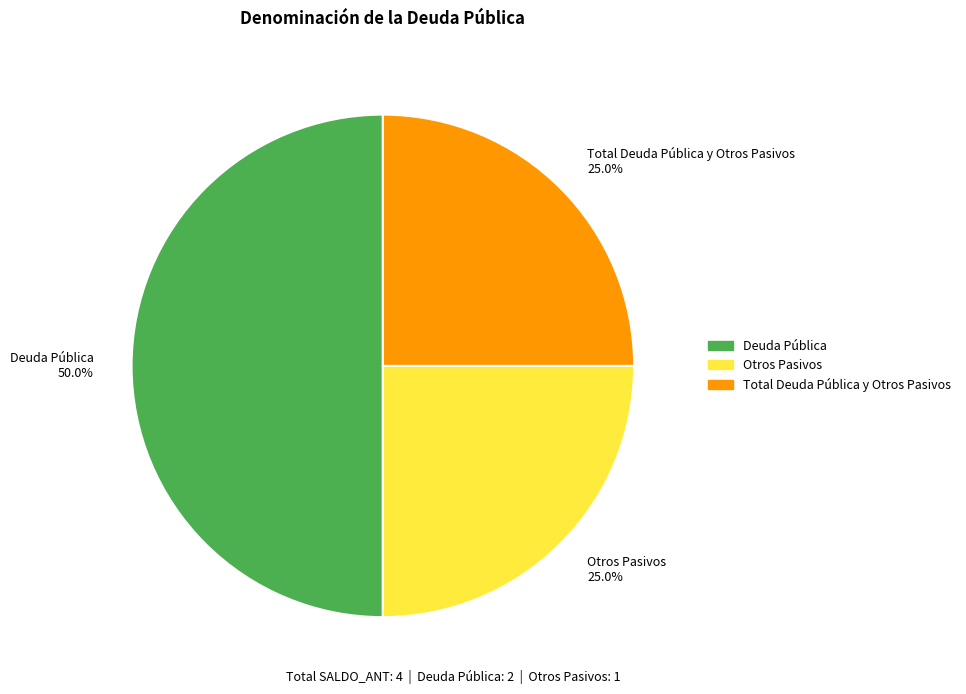

Is Otros Pasivos 25.0% the majority of the pie?

No